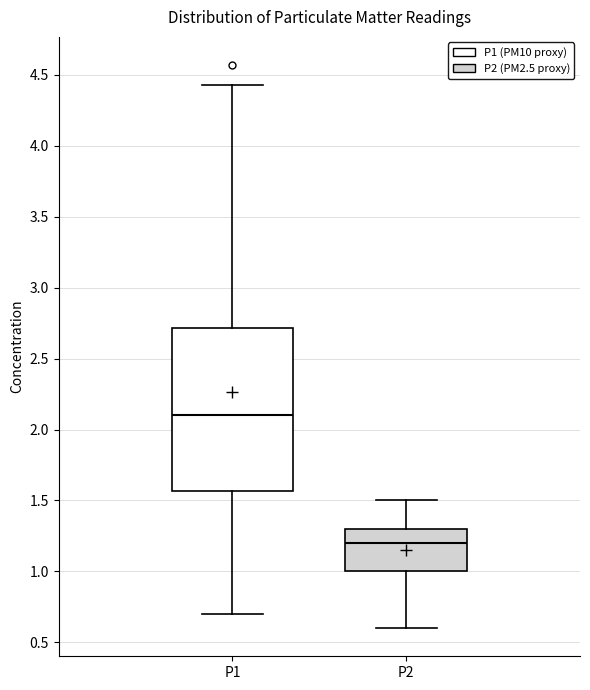

Comparing the boxes themselves (not the whiskers), which one is the tallest?

P1